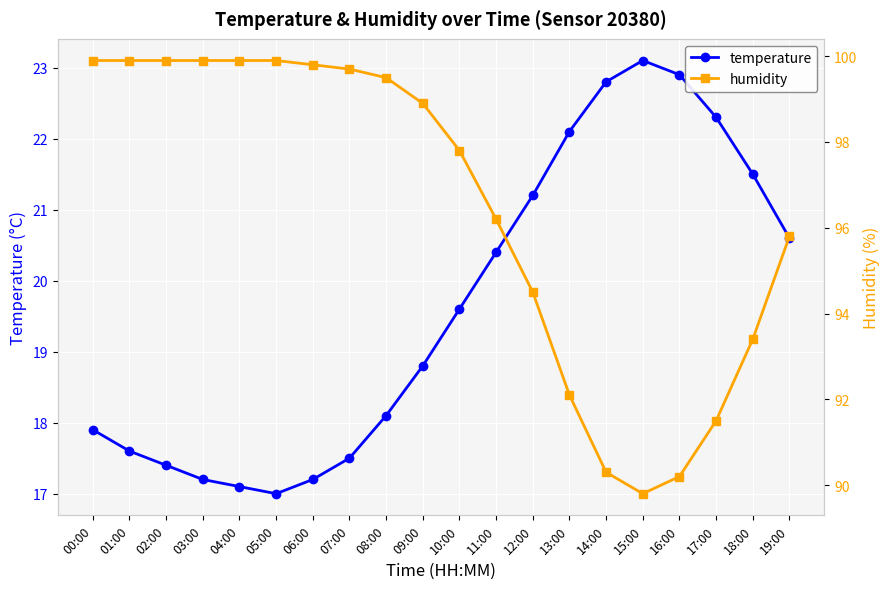

Reading left to right, list all the values displayed in this chart.

temperature: 17.9	17.6	17.4	17.2	17.1	17.0	17.2	17.5	18.1	18.8	19.6	20.4	21.2	22.1	22.8	23.1	22.9	22.3	21.5	20.6
humidity: 99.9	99.9	99.9	99.9	99.9	99.9	99.8	99.7	99.5	98.9	97.8	96.2	94.5	92.1	90.3	89.8	90.2	91.5	93.4	95.8